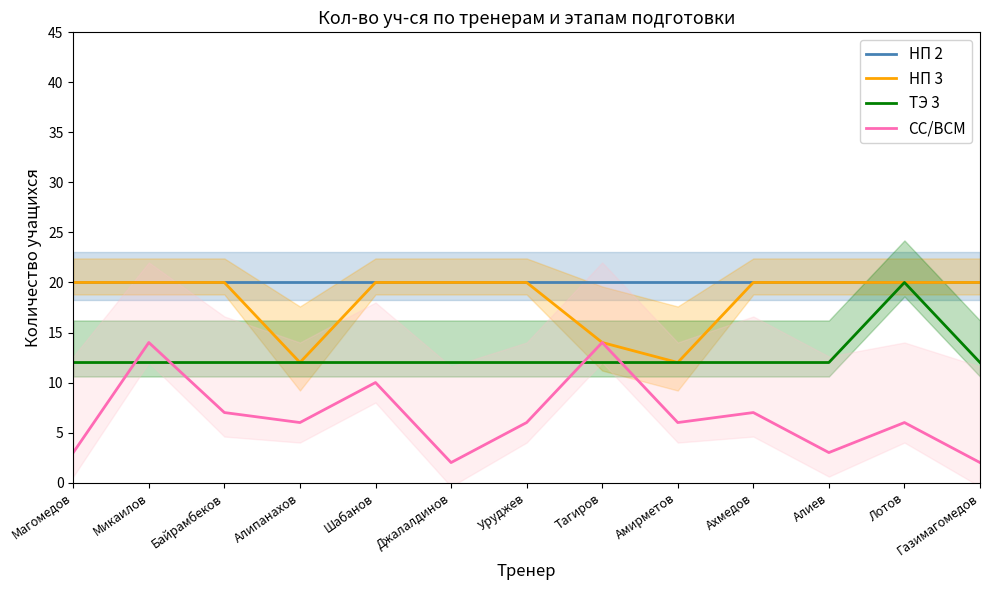

The ТЭ 3 series shows 5 at Алипанахов. True or false?

False